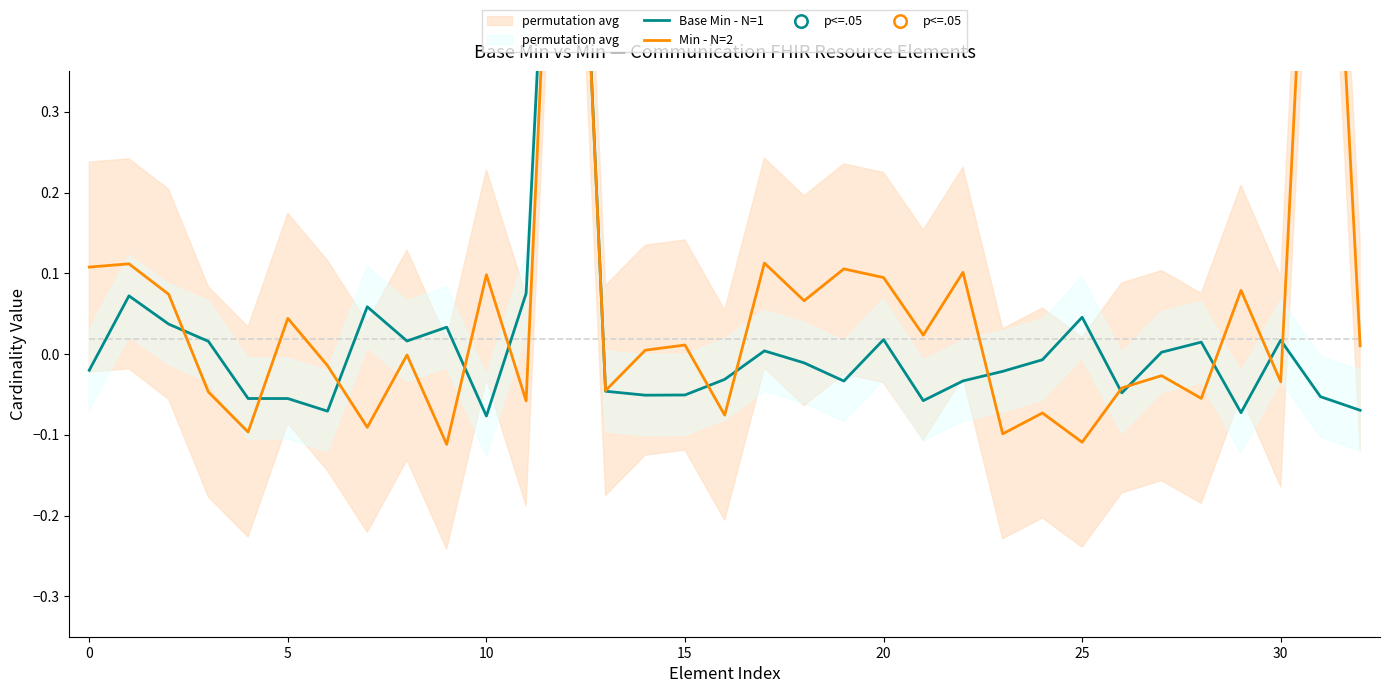

Which series has the largest Y range (max minus min)?

Base Min